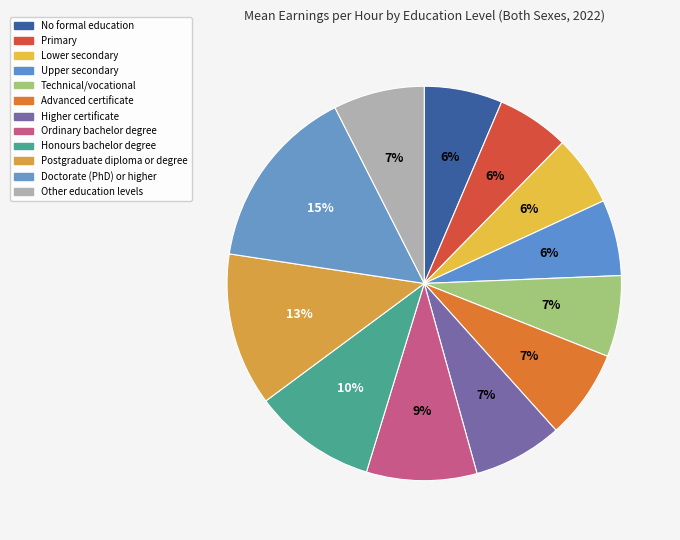

Which category has the biggest portion of the pie?

Doctorate (PhD) or higher